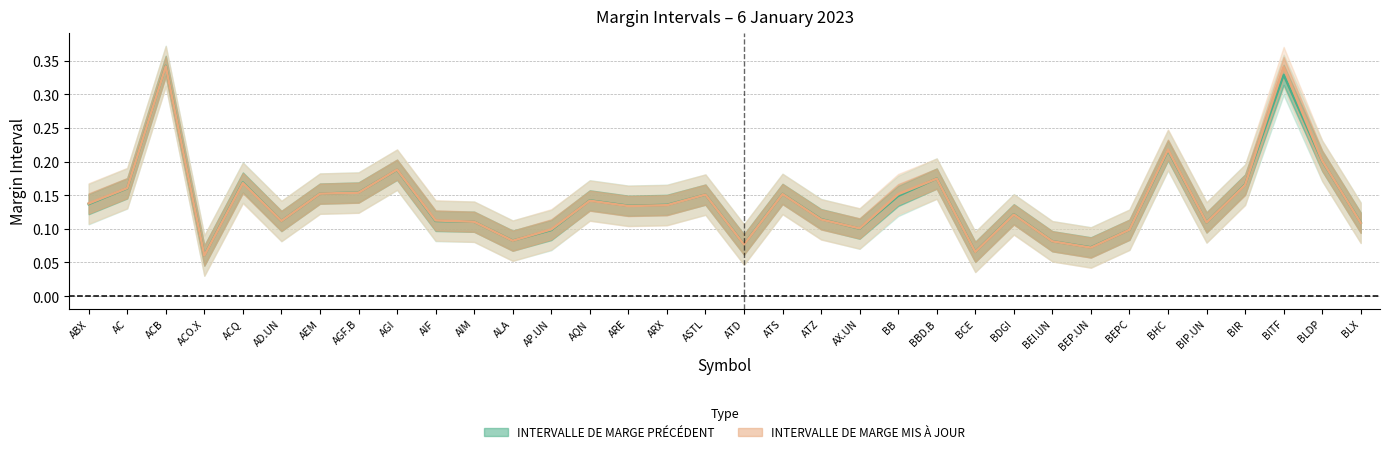

Where do INTERVALLE DE MARGE PRÉCÉDENT and INTERVALLE DE MARGE MIS À JOUR first cross each other?

AC and ACB